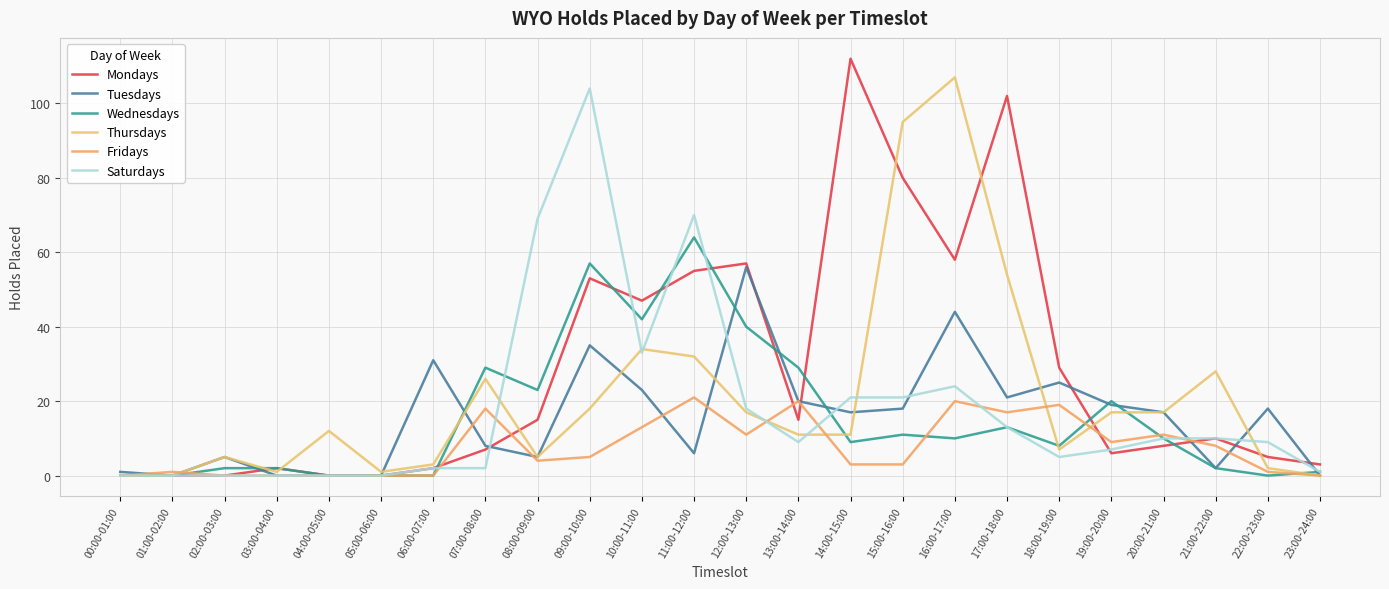

Between 09:00-10:00 and 03:00-04:00, which is larger?

09:00-10:00